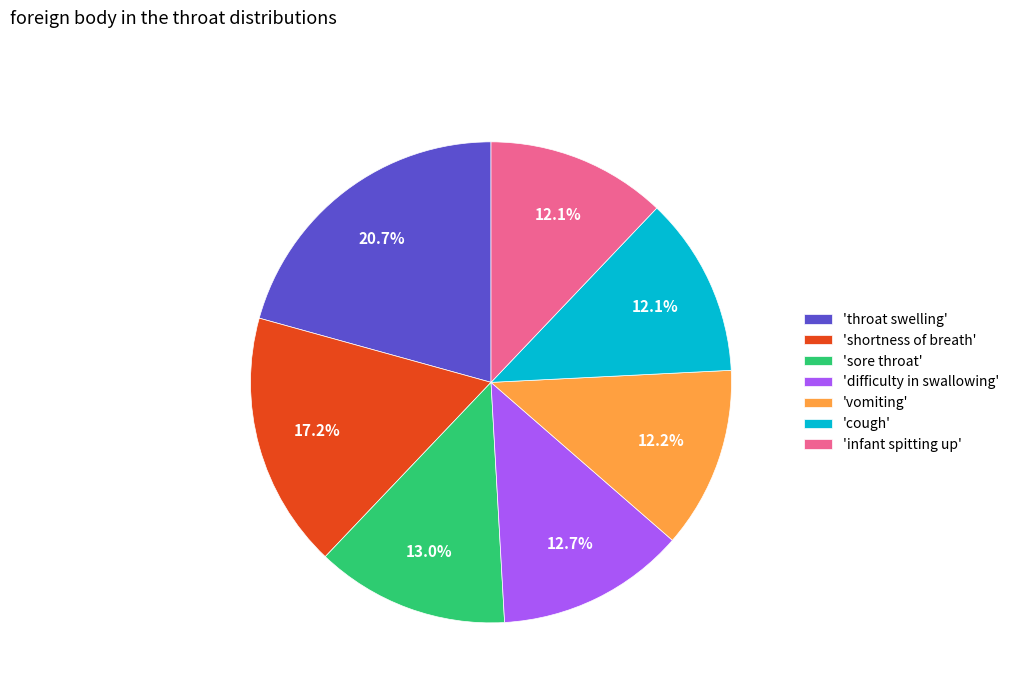

Is there a majority slice in this chart?

No